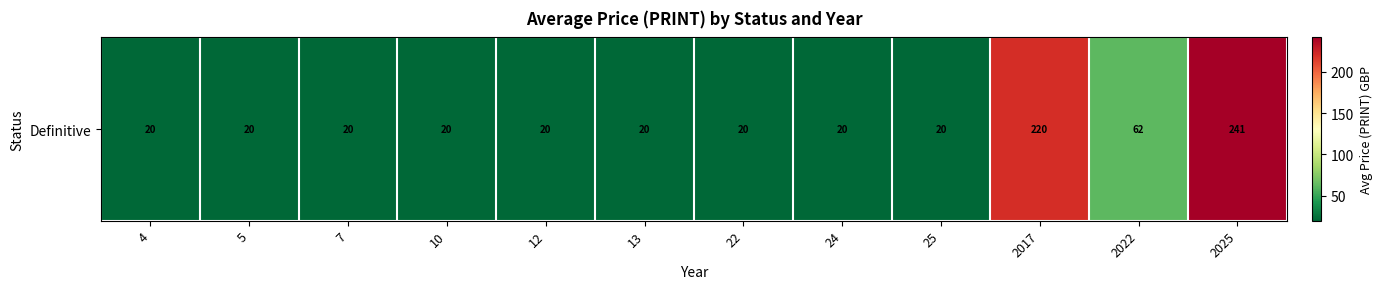

What is the greatest value displayed?

241.4